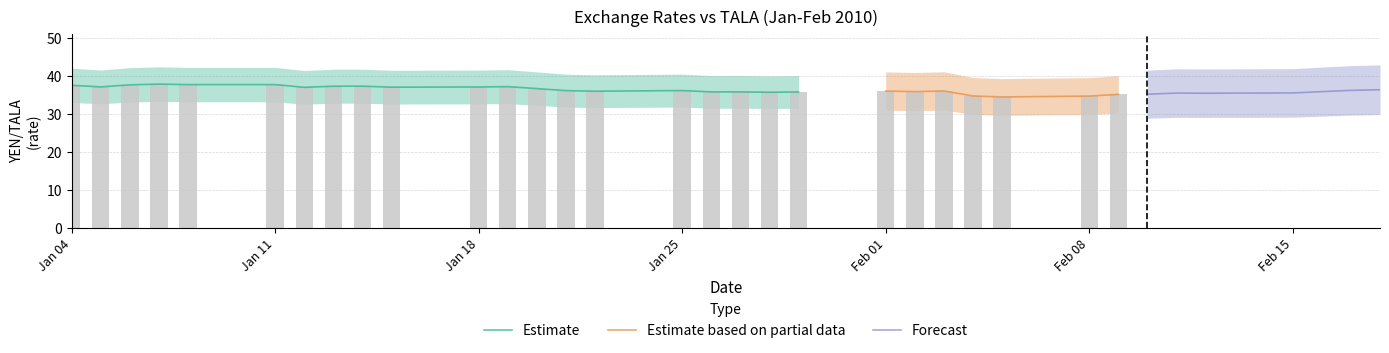

Which category has the highest value in the YEN/TALA series?

2010-01-07